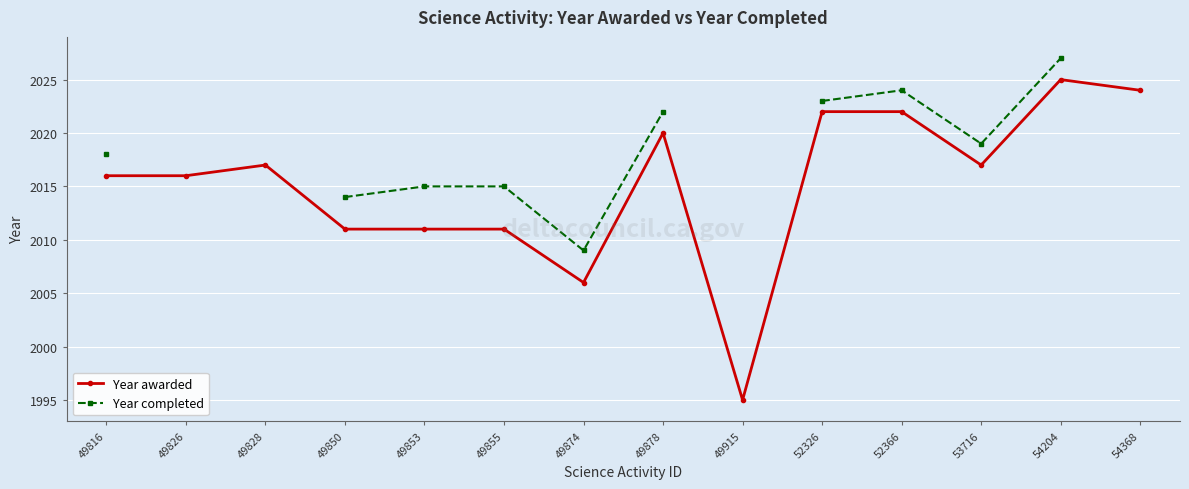

True or false: Year completed and Year awarded intersect in this chart.

False